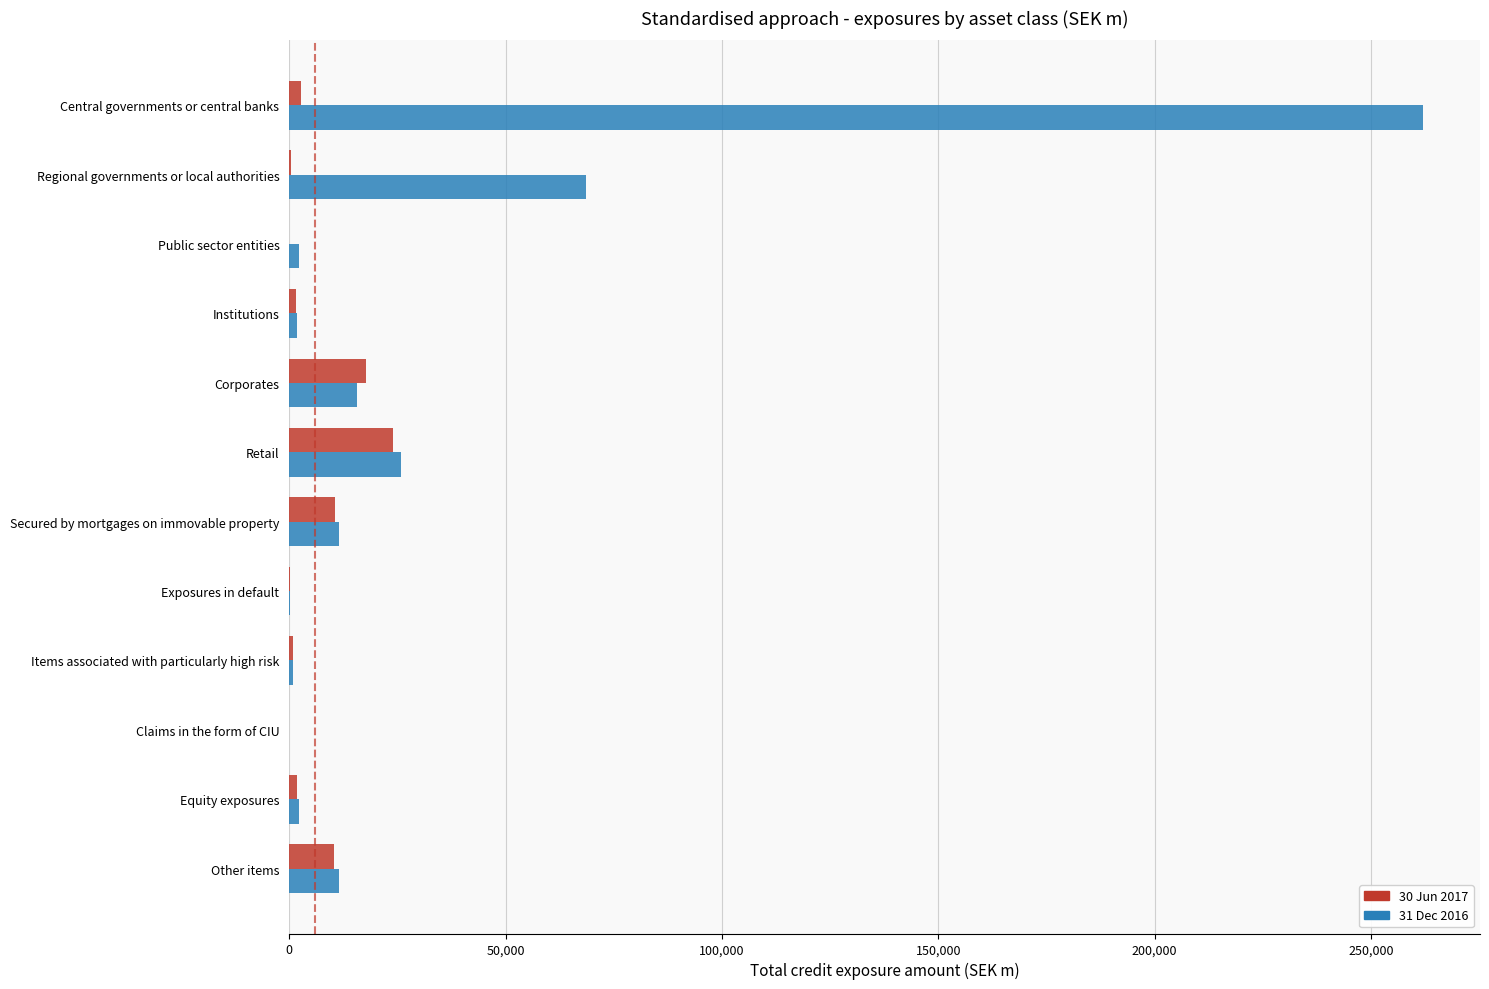

What is the maximum value shown in the chart?

262050.6